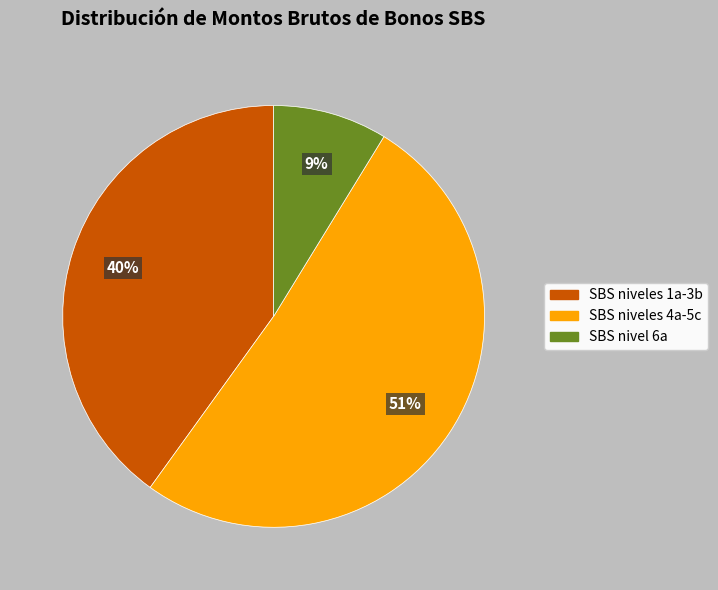

To the nearest percent, what is the difference between the largest and smallest slice percentages?

42%